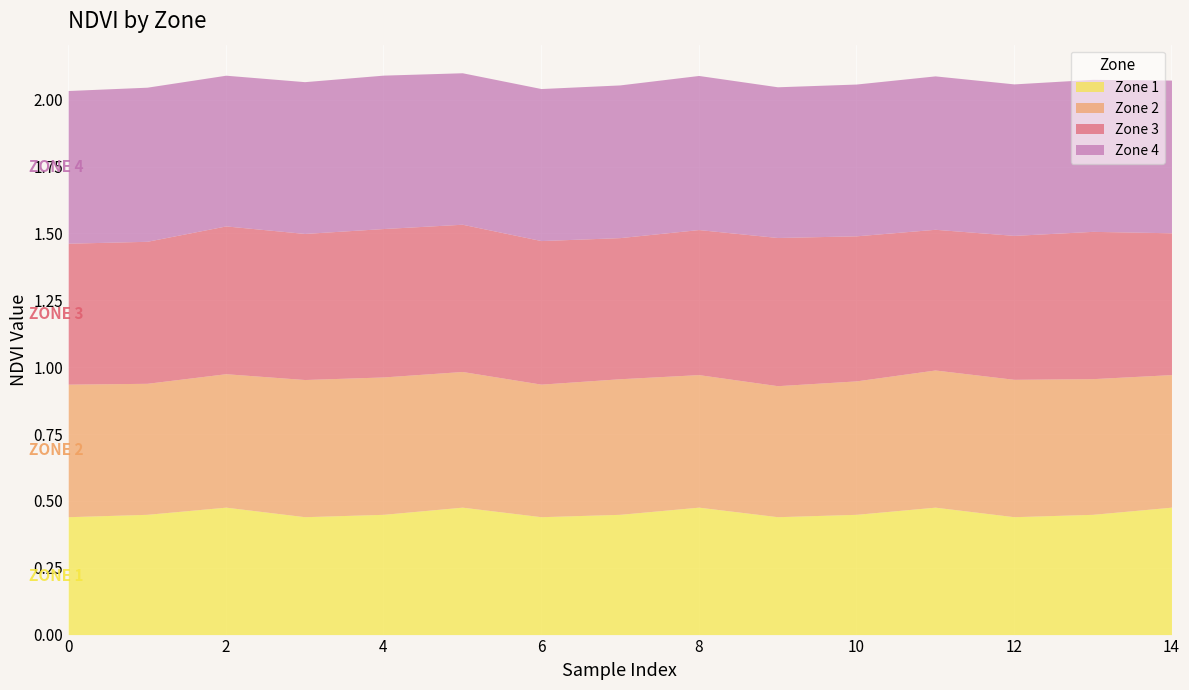

True or false: Zone 3 and Zone 2 cross at least once.

False